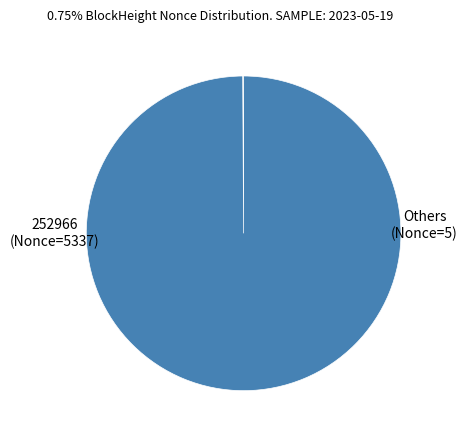

Count the number of slices in the pie.

4